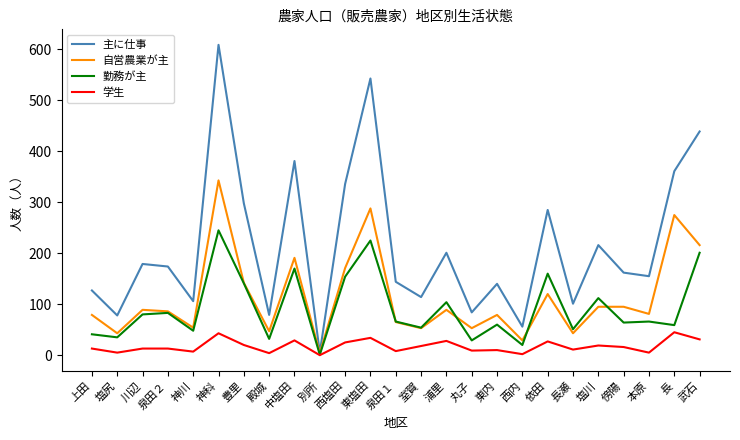

What is the difference between the maximum and second lowest values in the 自営農業が主 series?

314